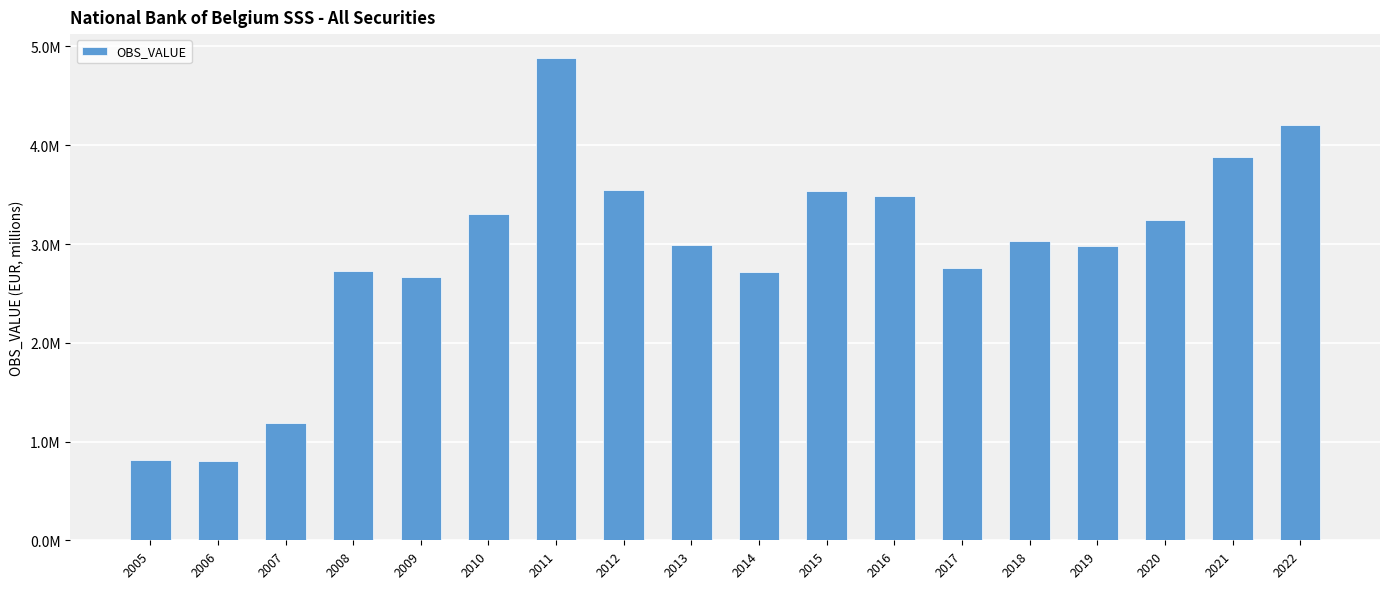

List the labels in order of value, smallest first.

2006, 2005, 2007, 2009, 2014, 2008, 2017, 2019, 2013, 2018, 2020, 2010, 2016, 2015, 2012, 2021, 2022, 2011